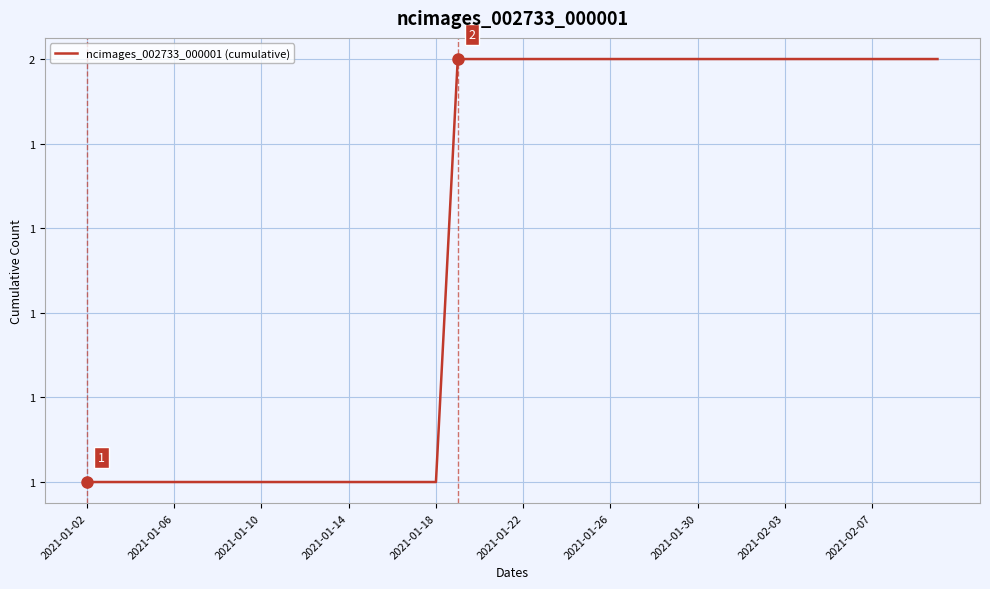

Does the chart display data point markers on the line(s)?

No